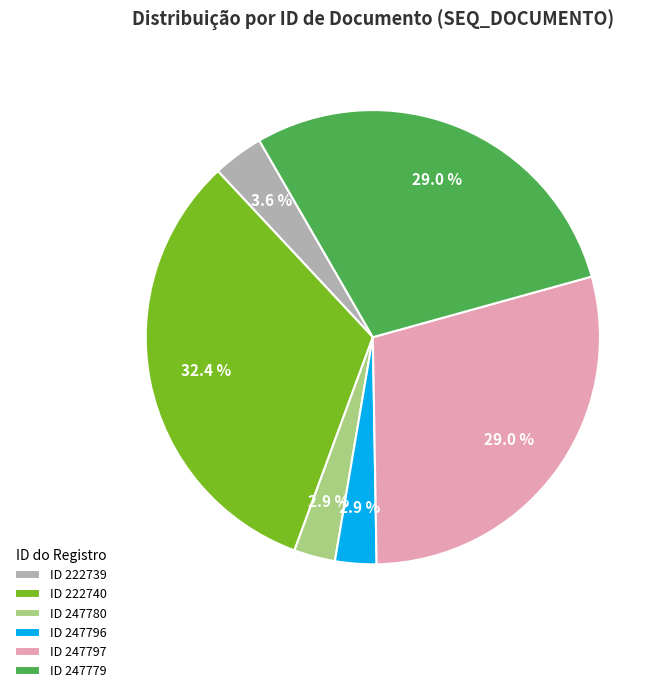

What percentage do ID 222740 and ID 247797 together represent?

61.5%